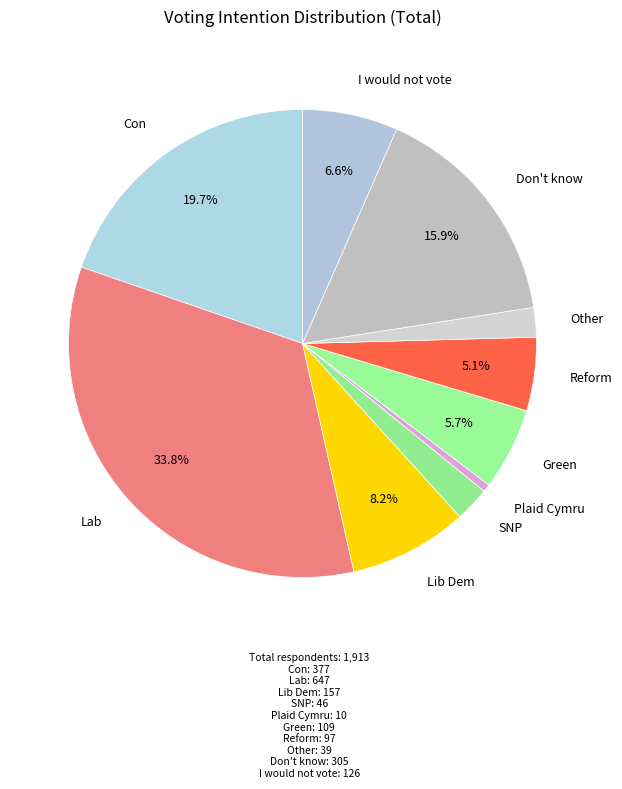

Is there a majority slice in this chart?

No